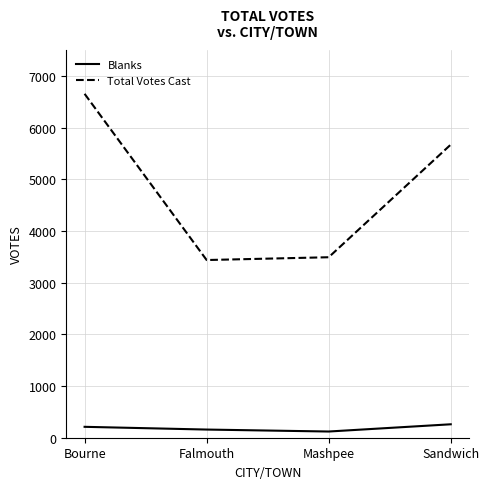

Rank the series at Mashpee from lowest to highest value.

Blanks, Total Votes Cast